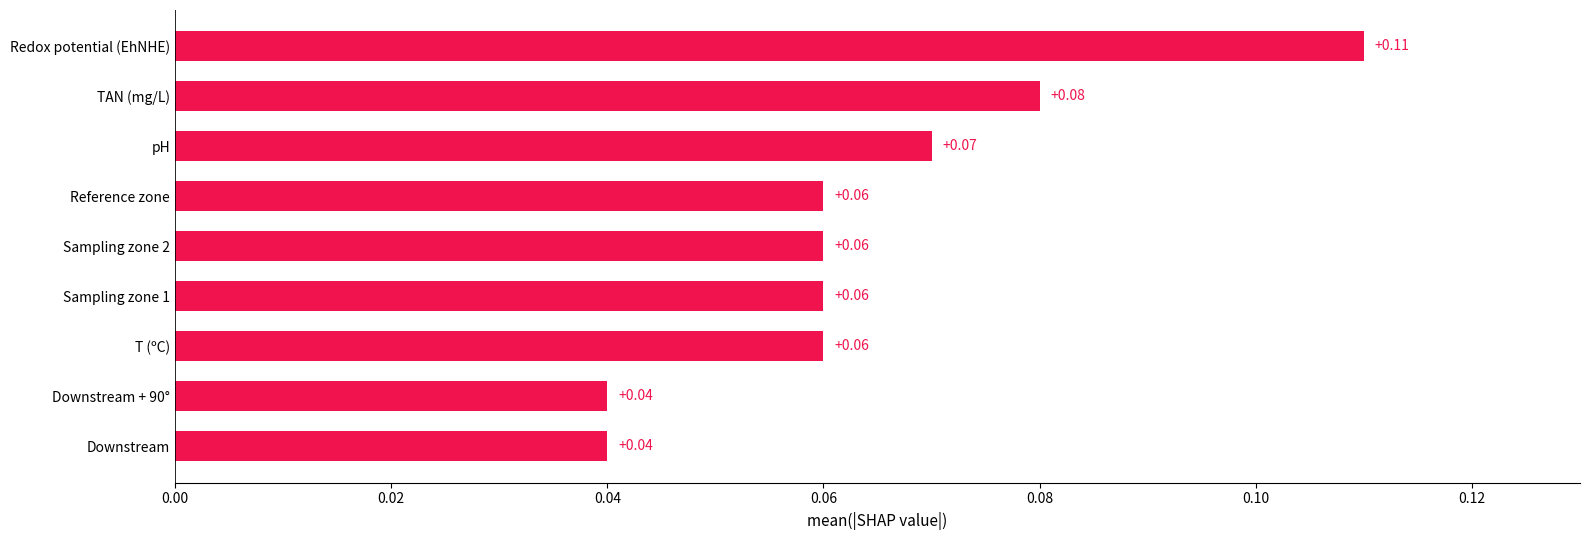

Count the values in the range 0 to 1.

9